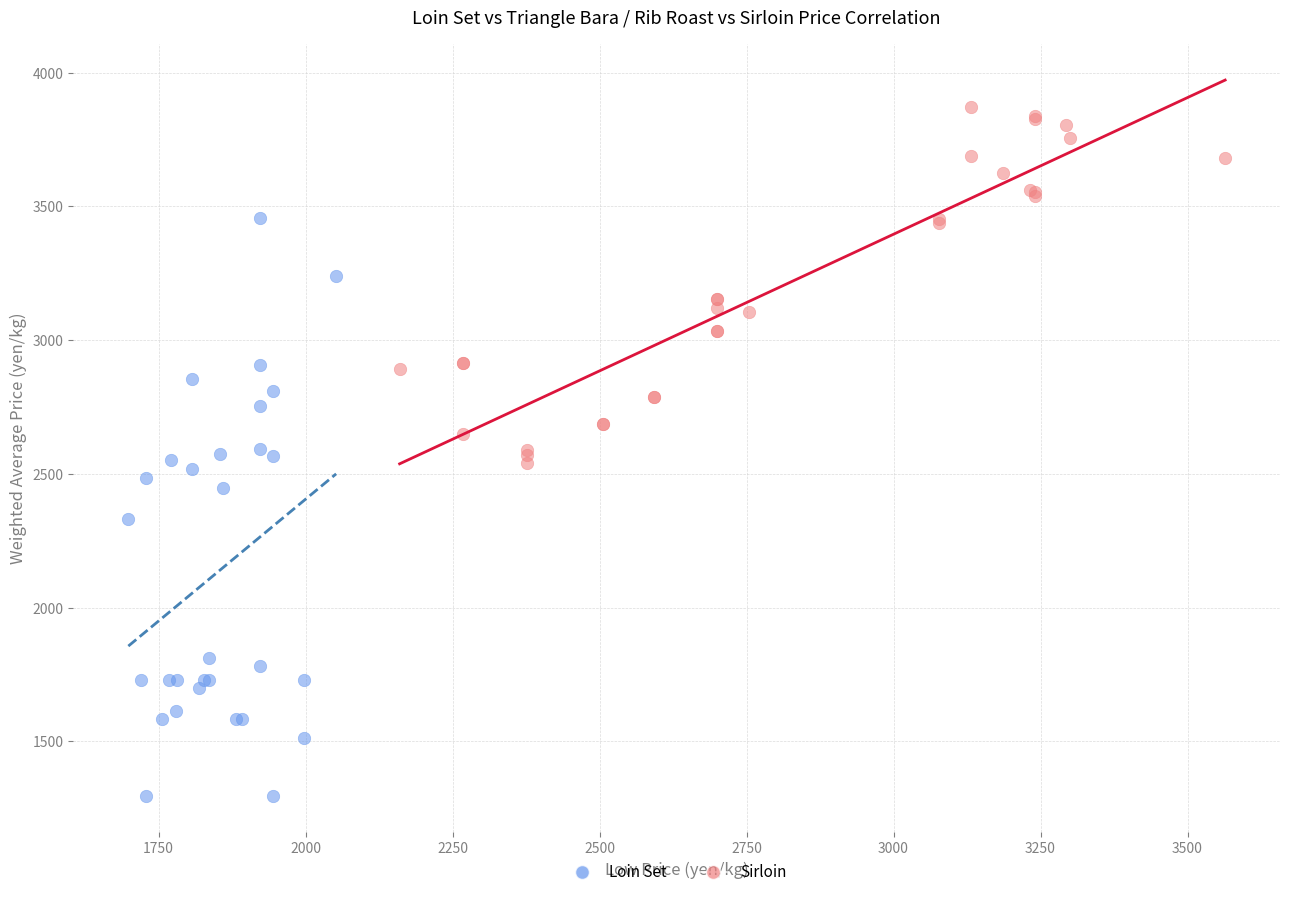

Which series contains the highest Y value?

Sirloin